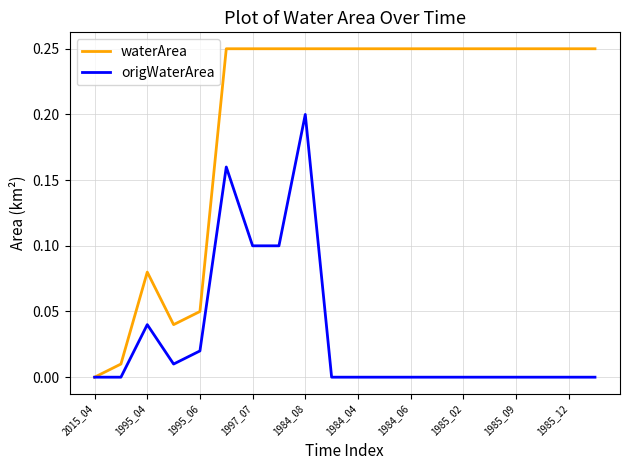

Rank the series by their maximum value, from lowest to highest.

origWaterArea, waterArea